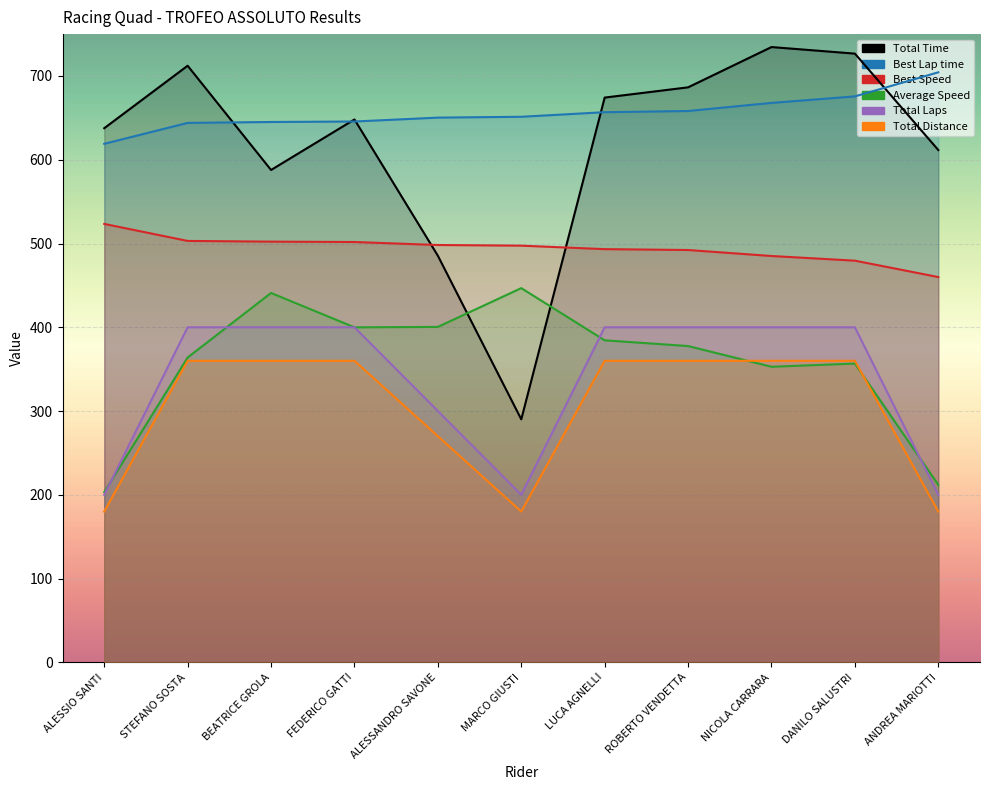

Is the value of Best Speed at MARCO GIUSTI greater than the value of Average Speed at ANDREA MARIOTTI?

Yes